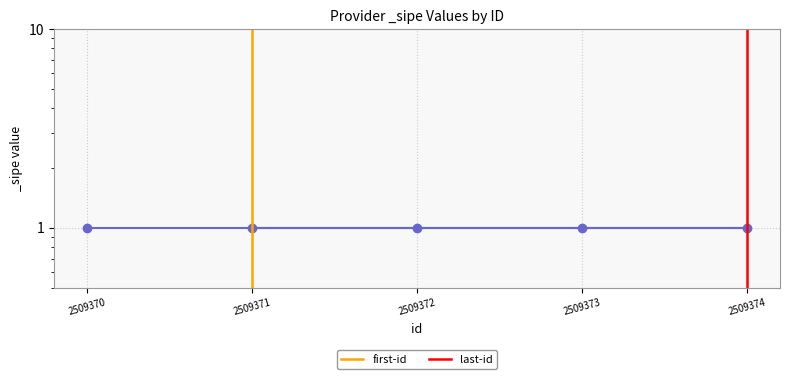

Read the first-id value at 2509371.

1